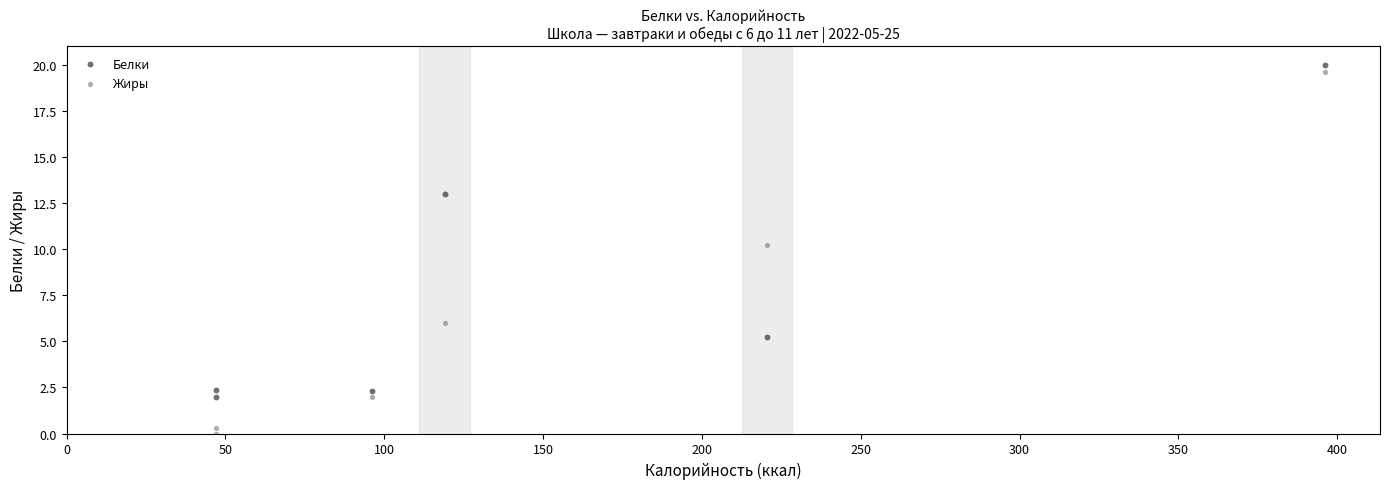

Across all data points, what is the range of X values (max minus min)?

349.0